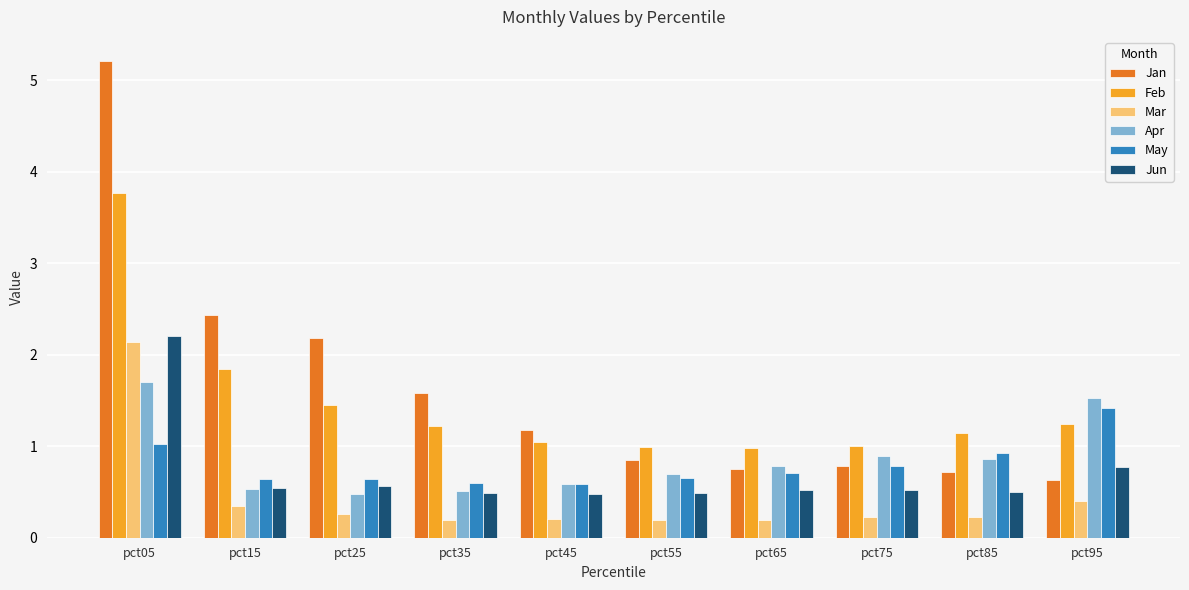

What is the smallest value displayed?

0.2